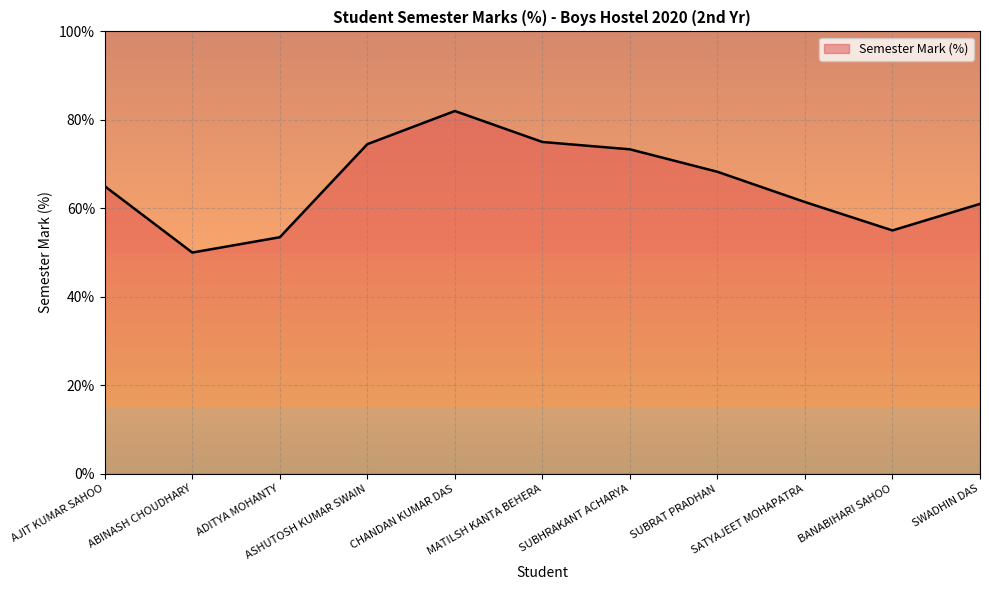

The chart shows a value of 82.0 at CHANDAN KUMAR DAS. True or false?

True